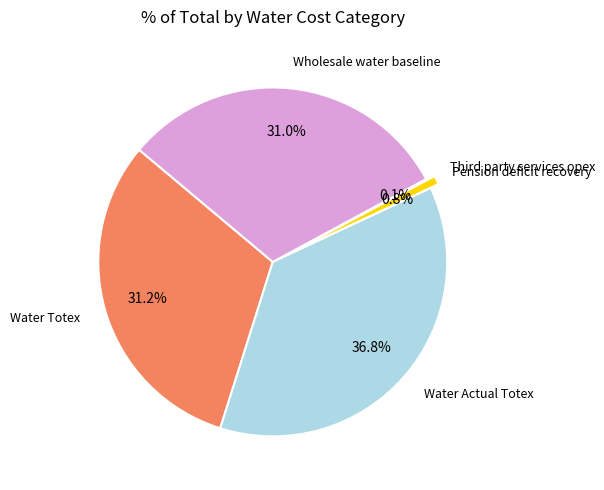

Is there any slice that represents more than half of the pie?

No